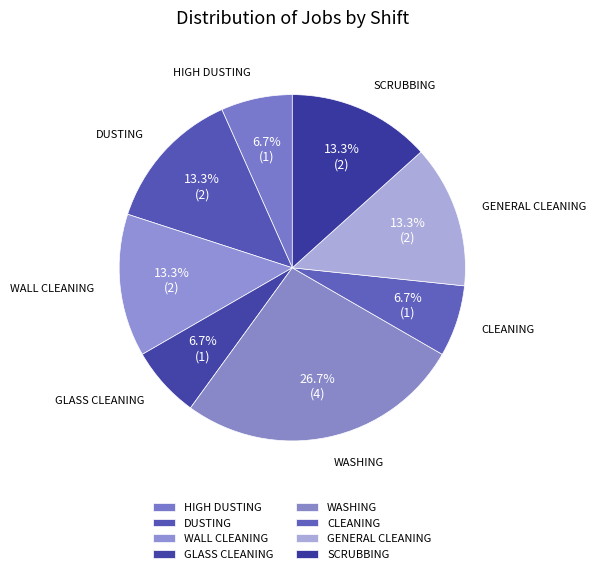

Between WASHING and GENERAL CLEANING, which is larger?

WASHING